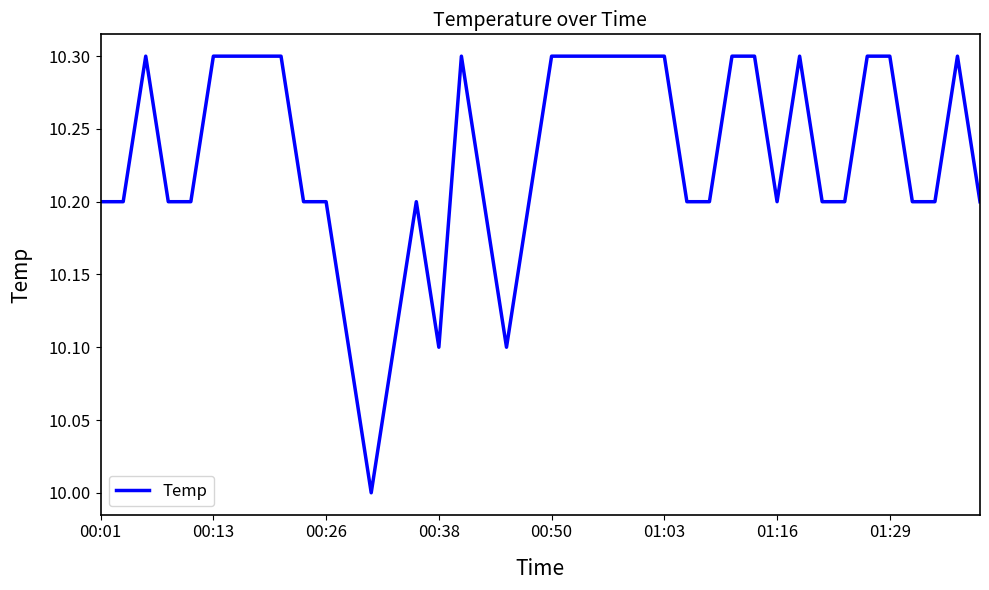

What is the maximum value shown in the chart?

10.3